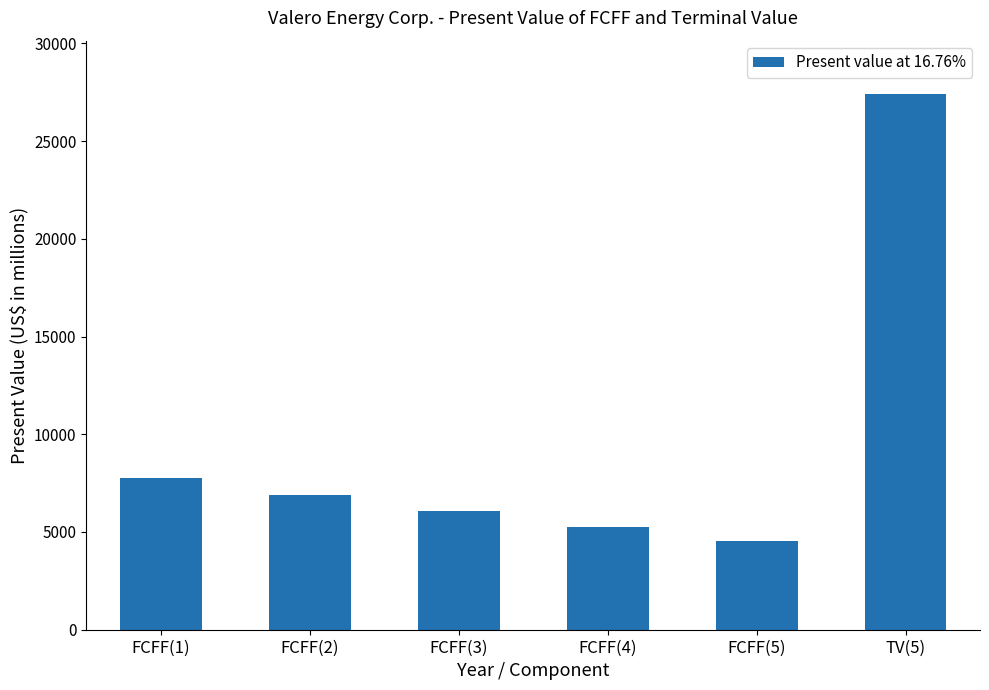

True or false: the data shows 2623 at FCFF(1).

False